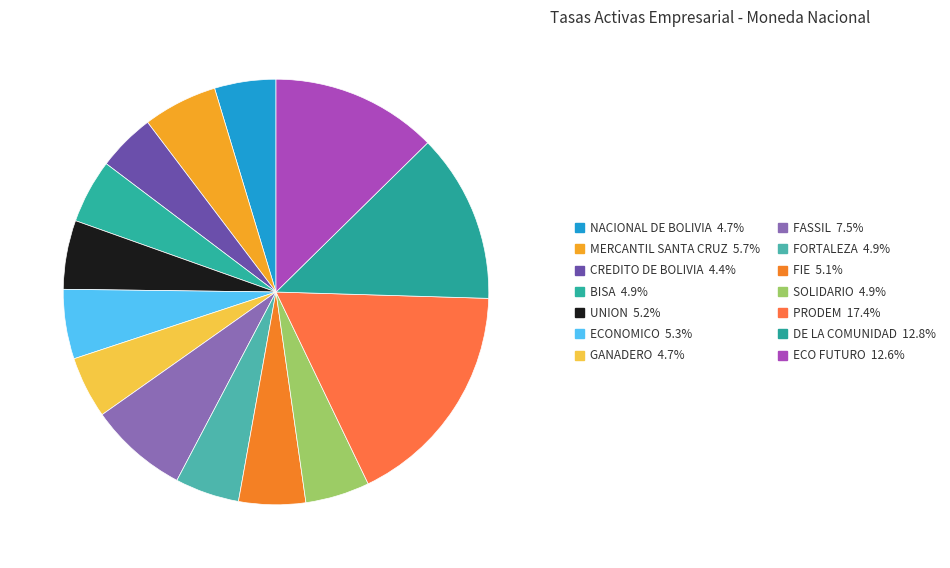

Count the number of slices in the pie.

14